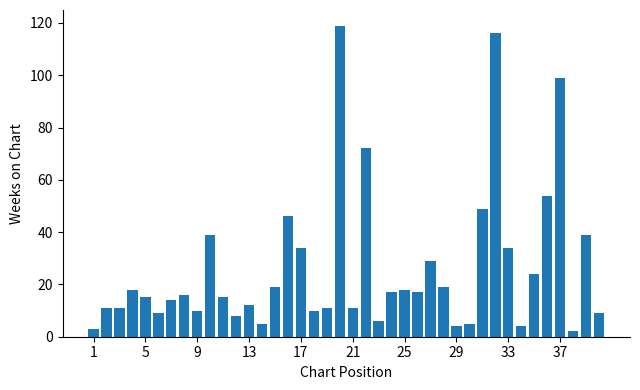

What is the difference between the maximum and minimum values?

117